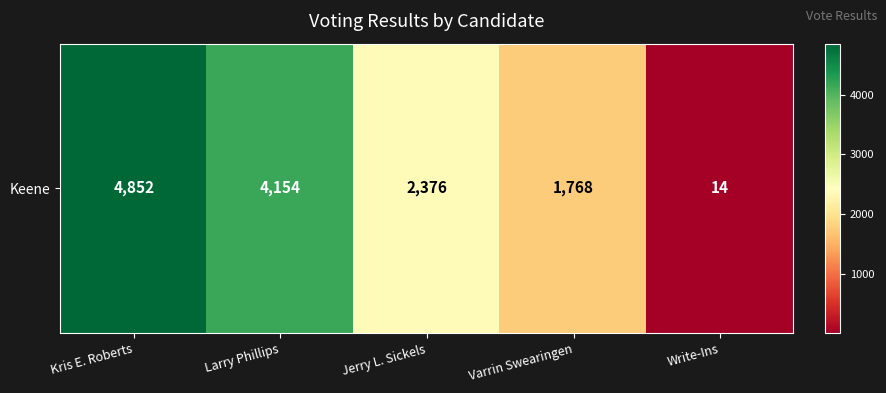

Reading left to right, list all the values displayed in this chart.

4852	4154	2376	1768	14